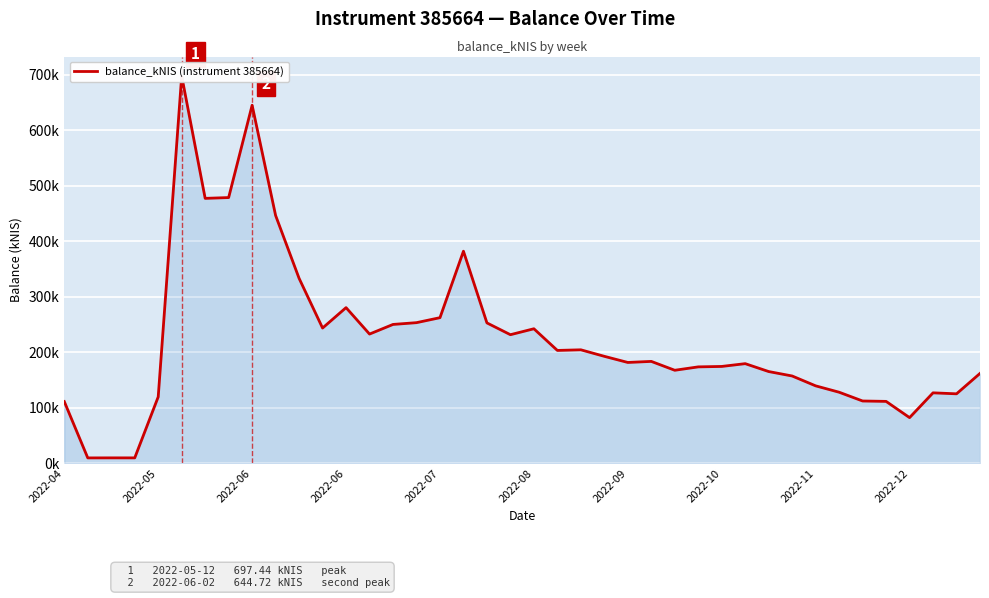

Which label corresponds to the smallest value in the chart?

2022-05